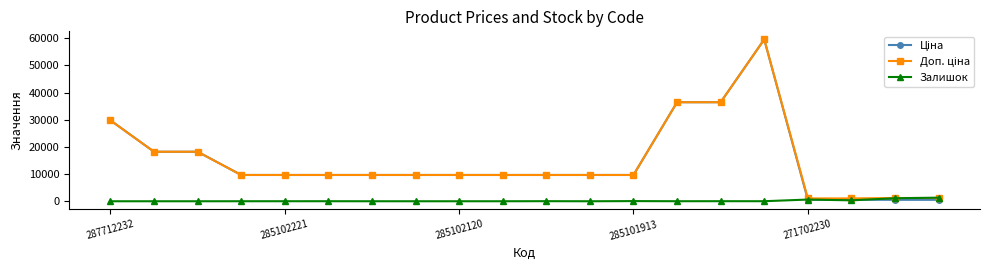

What is the greatest value displayed?

59523.0